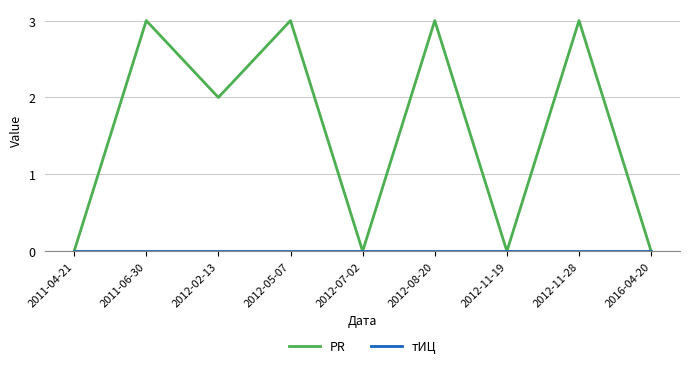

Is this an area chart (filled region under the line)?

No